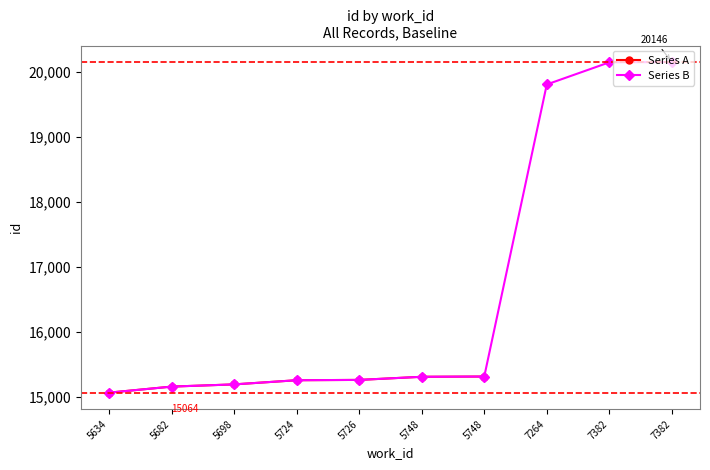

Which category has the lowest value across all series?

5634